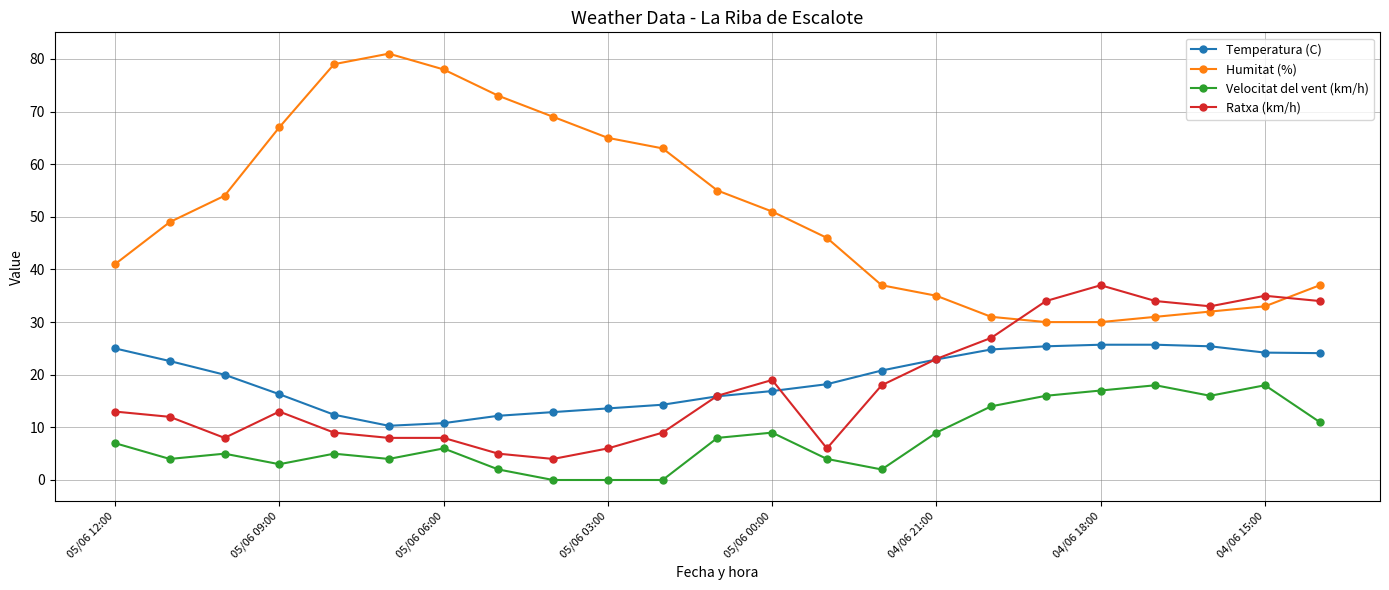

Which series has the largest range (max minus min)?

Humitat (%)